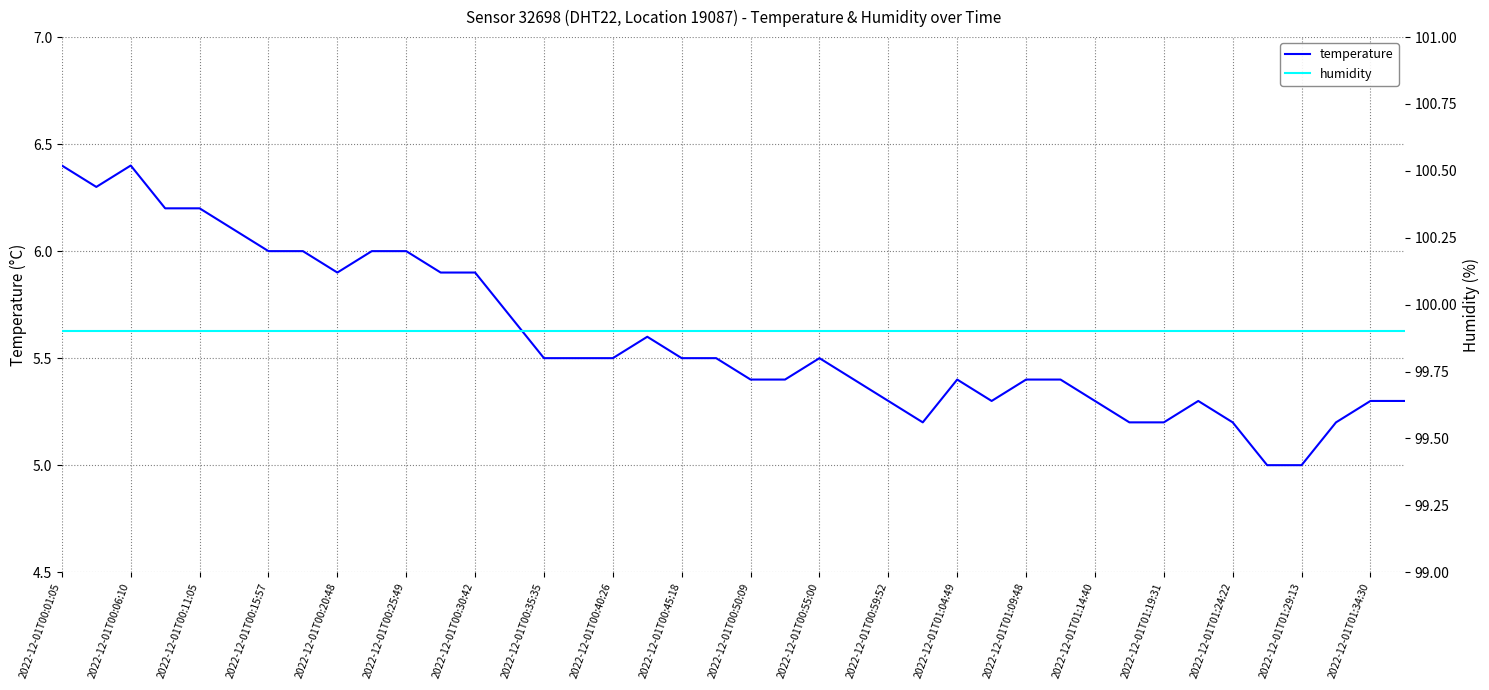

At which label does temperature reach its peak?

2022-12-01T00:01:05